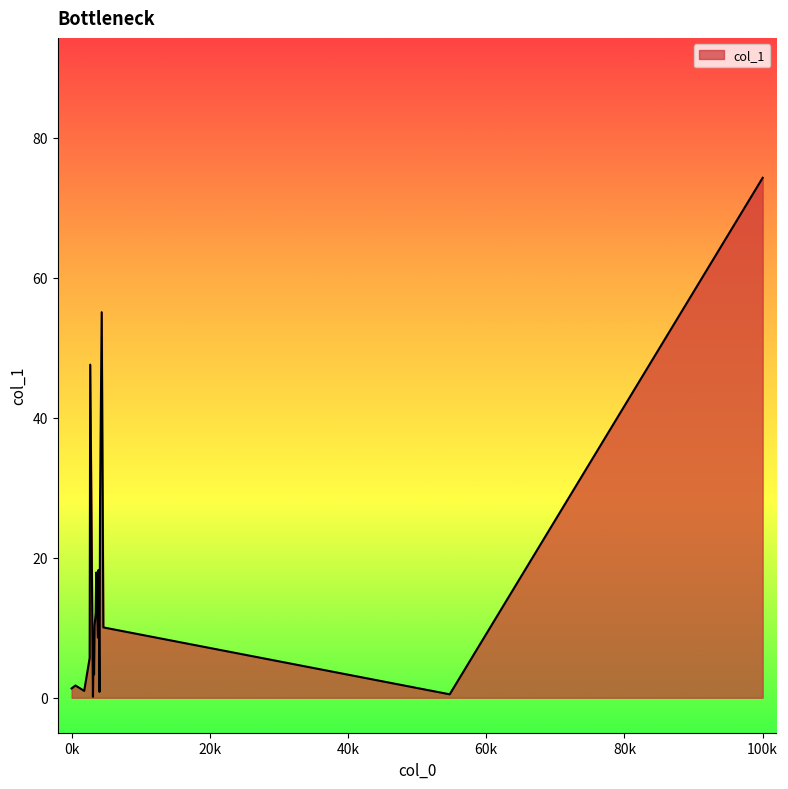

What is the average value?

15.6